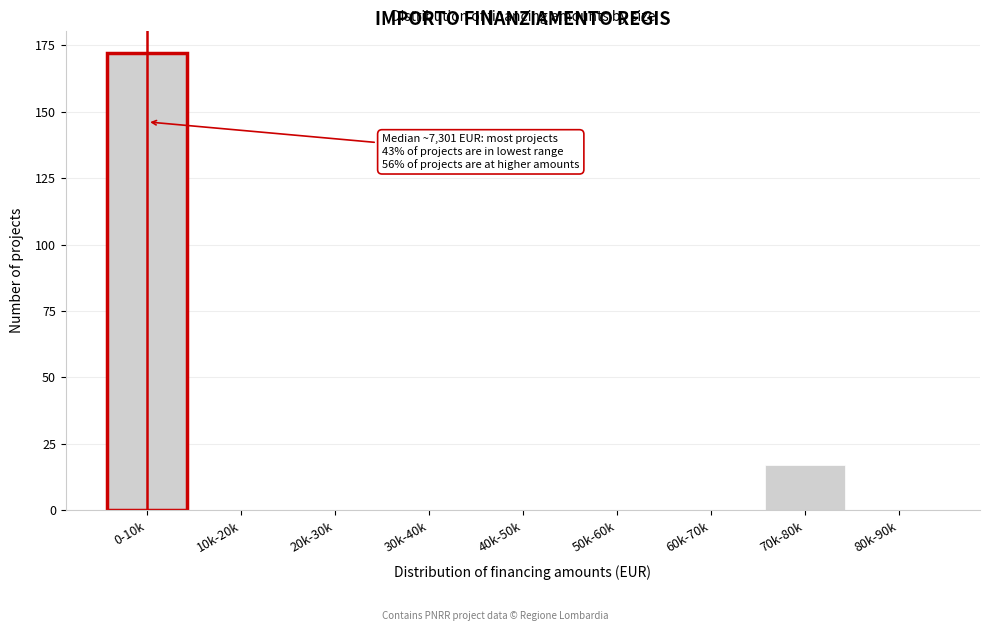

Reading right to left, list all the values displayed in this chart.

80k-90k=0	70k-80k=17	60k-70k=0	50k-60k=0	40k-50k=0	30k-40k=0	20k-30k=0	10k-20k=0	0-10k=172